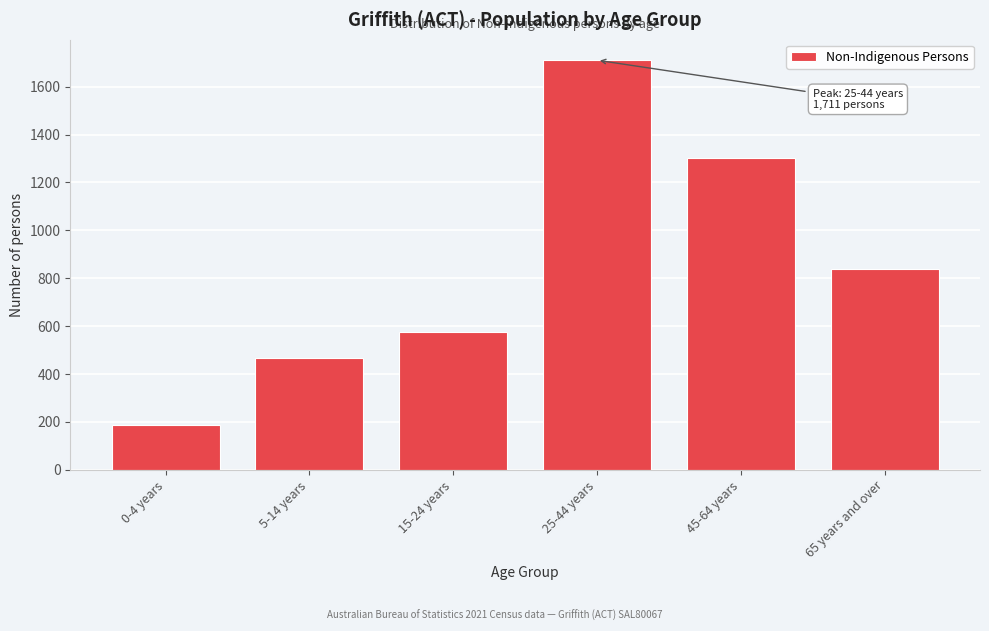

Reading left to right, list all the values displayed in this chart.

0-4 years=185	5-14 years=468	15-24 years=576	25-44 years=1711	45-64 years=1302	65 years and over=840